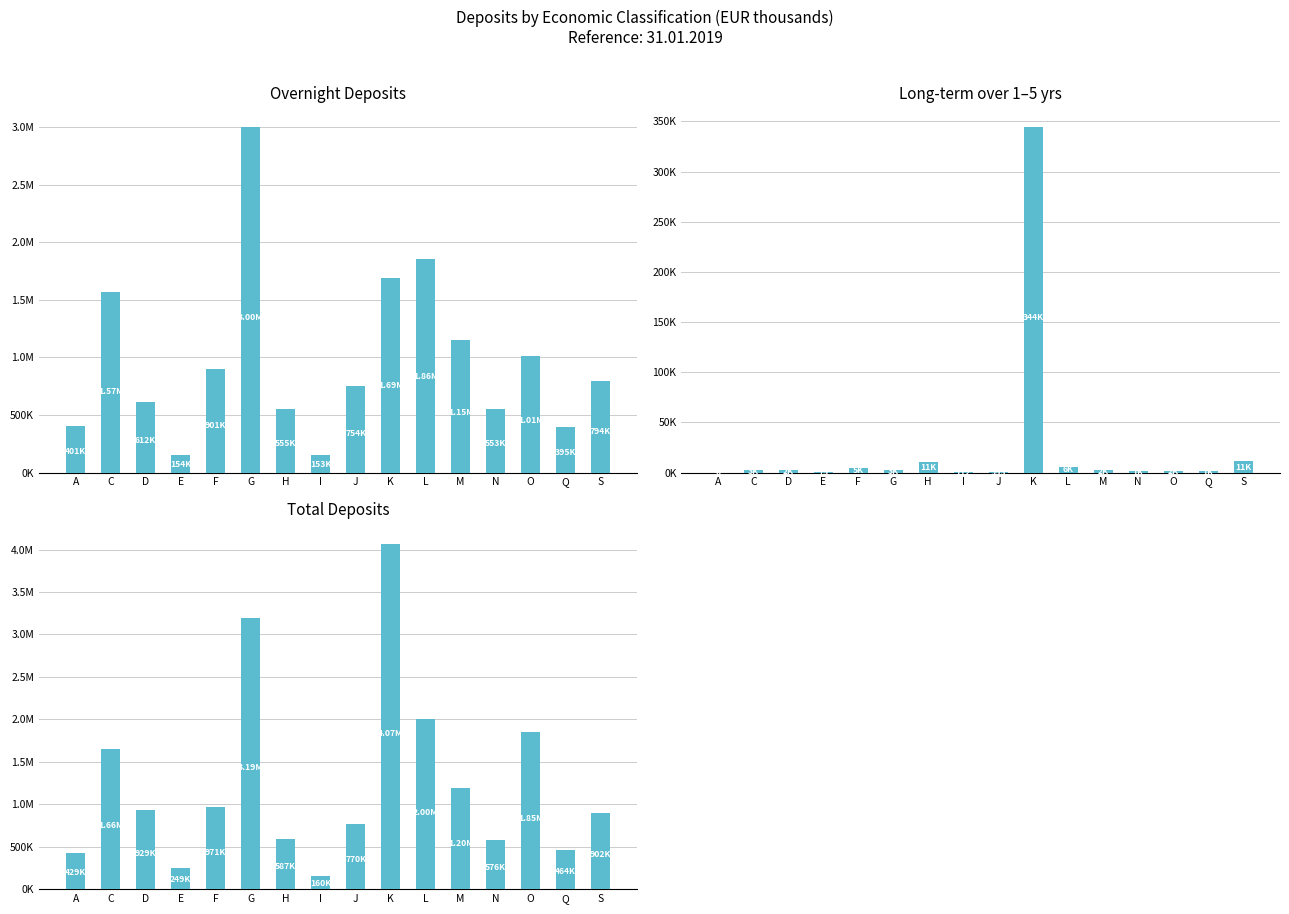

How many bars are there in total?

48